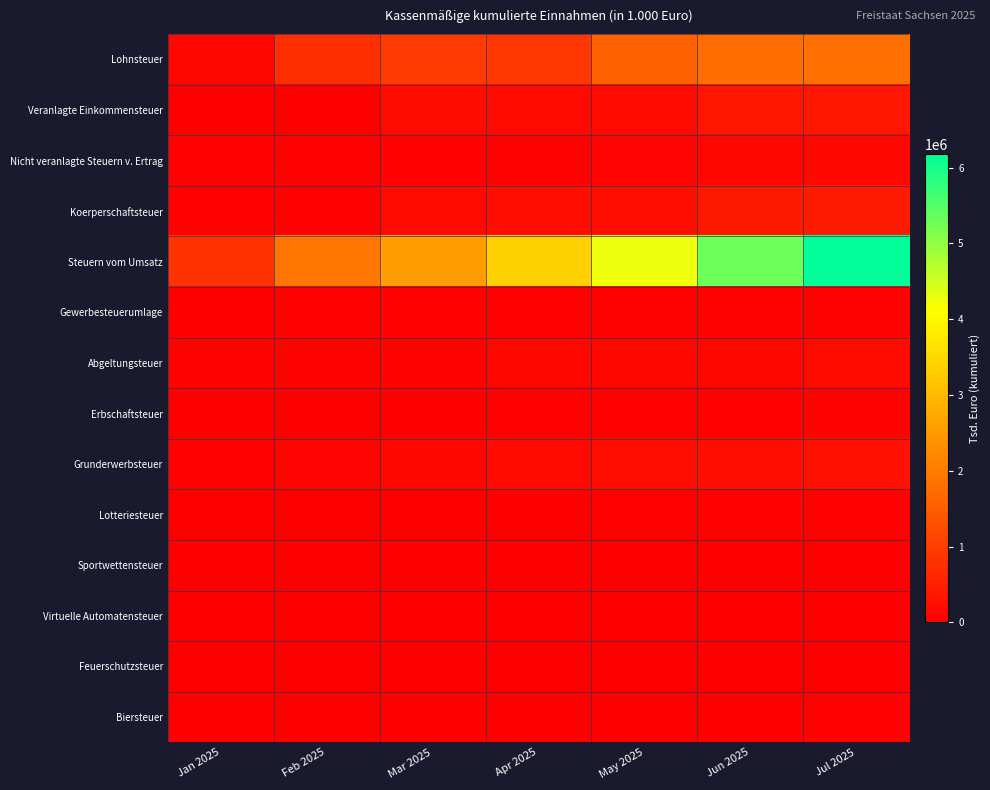

What is the difference between the highest and lowest values at Feb 2025?

1912925.4